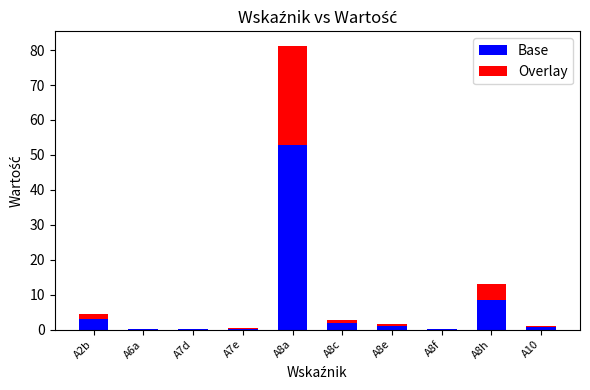

At which category is the sum across all series the highest?

A8a